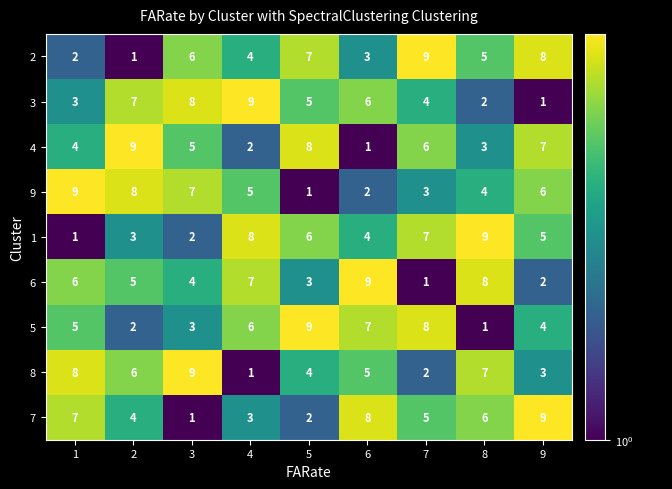

What is the difference between the highest and lowest values at 3?

8